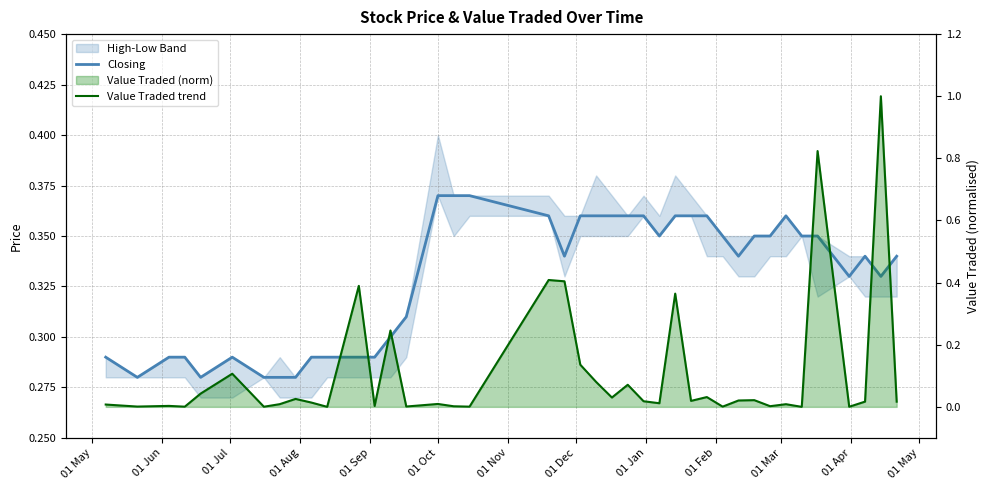

Reading left to right, transcribe all the data shown in this chart.

Closing: 0.3	0.3	0.3	0.3	0.3	0.3	0.3	0.3	0.3	0.3	0.3	0.3	0.3	0.3	0.3	0.4	0.4	0.4	0.4	0.3	0.4	0.4	0.4	0.4	0.4	0.3	0.4	0.4	0.4	0.3	0.3	0.3	0.3	0.4	0.3	0.3	0.3	0.3	0.3	0.3
Value Traded trend: 0.0	0.0	0.0	0.0	0.0	0.1	0.0	0.0	0.0	0.0	0.0	0.4	0.0	0.2	0.0	0.0	0.0	0.0	0.4	0.4	0.1	0.1	0.0	0.1	0.0	0.0	0.4	0.0	0.0	0.0	0.0	0.0	0.0	0.0	0.0	0.8	0.0	0.0	1.0	0.0